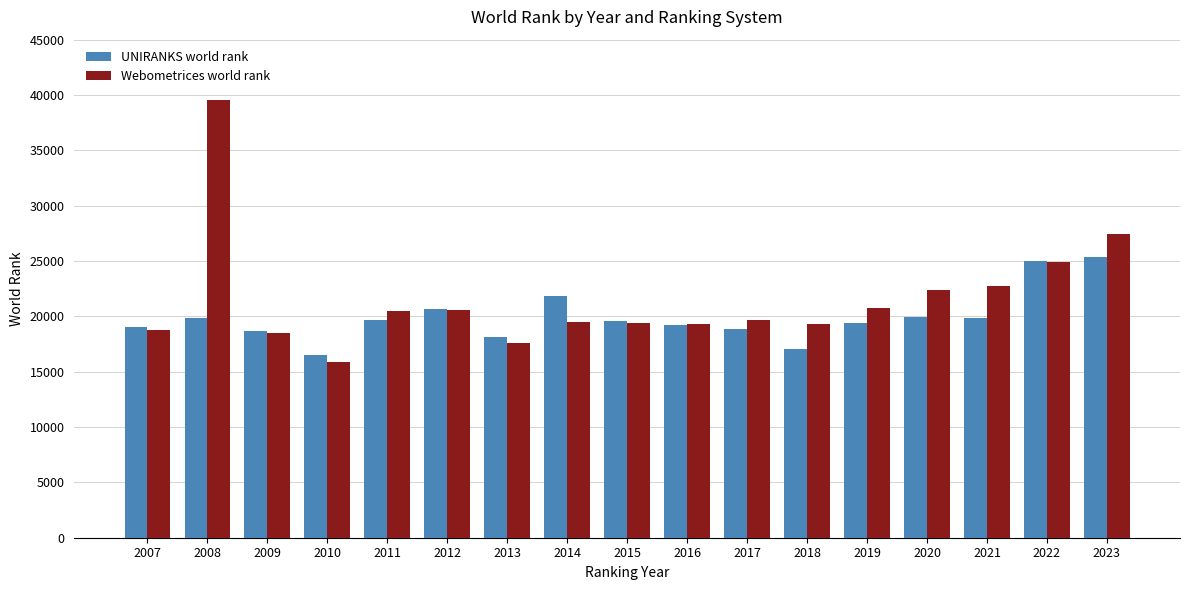

What is the sum of all Webometrices world rank values?

366633